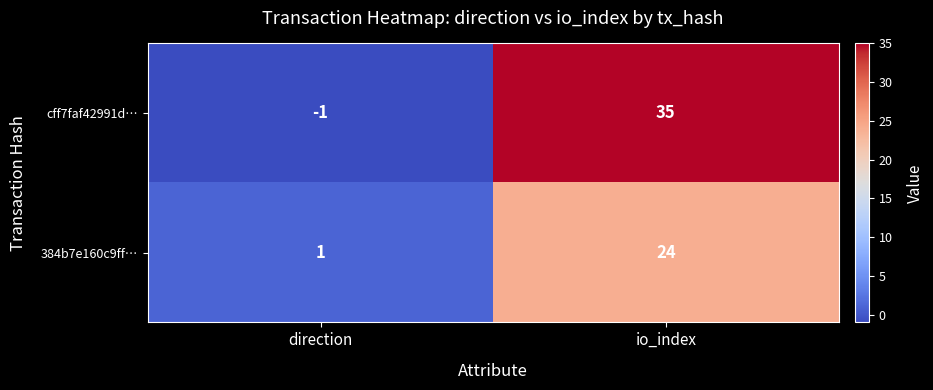

How many categories are shown in the chart?

2